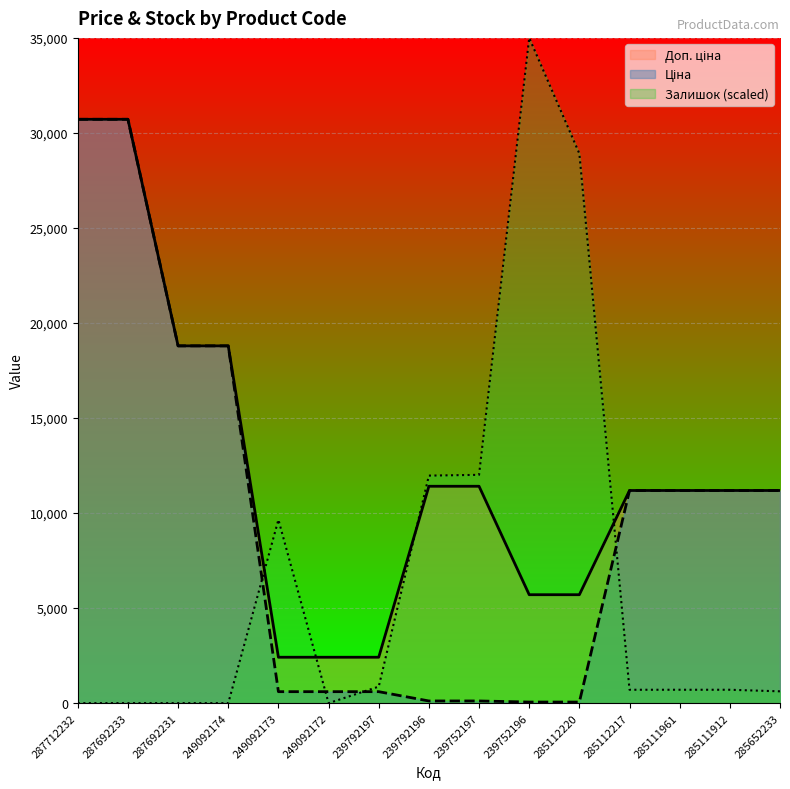

Which series has the largest total across all categories?

Доп. ціна